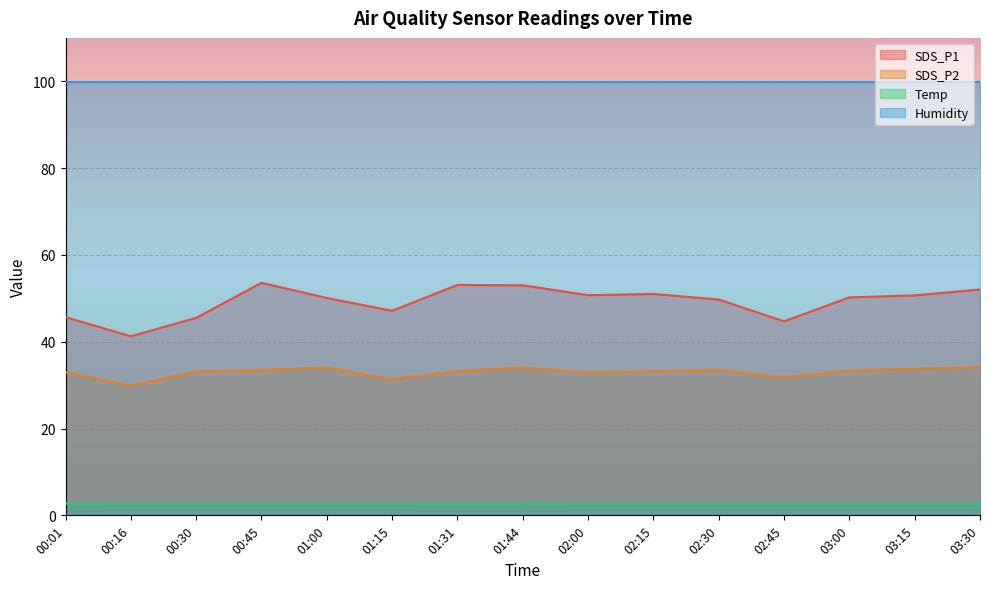

What are all the series names shown in the legend?

SDS_P1, SDS_P2, Temp, Humidity